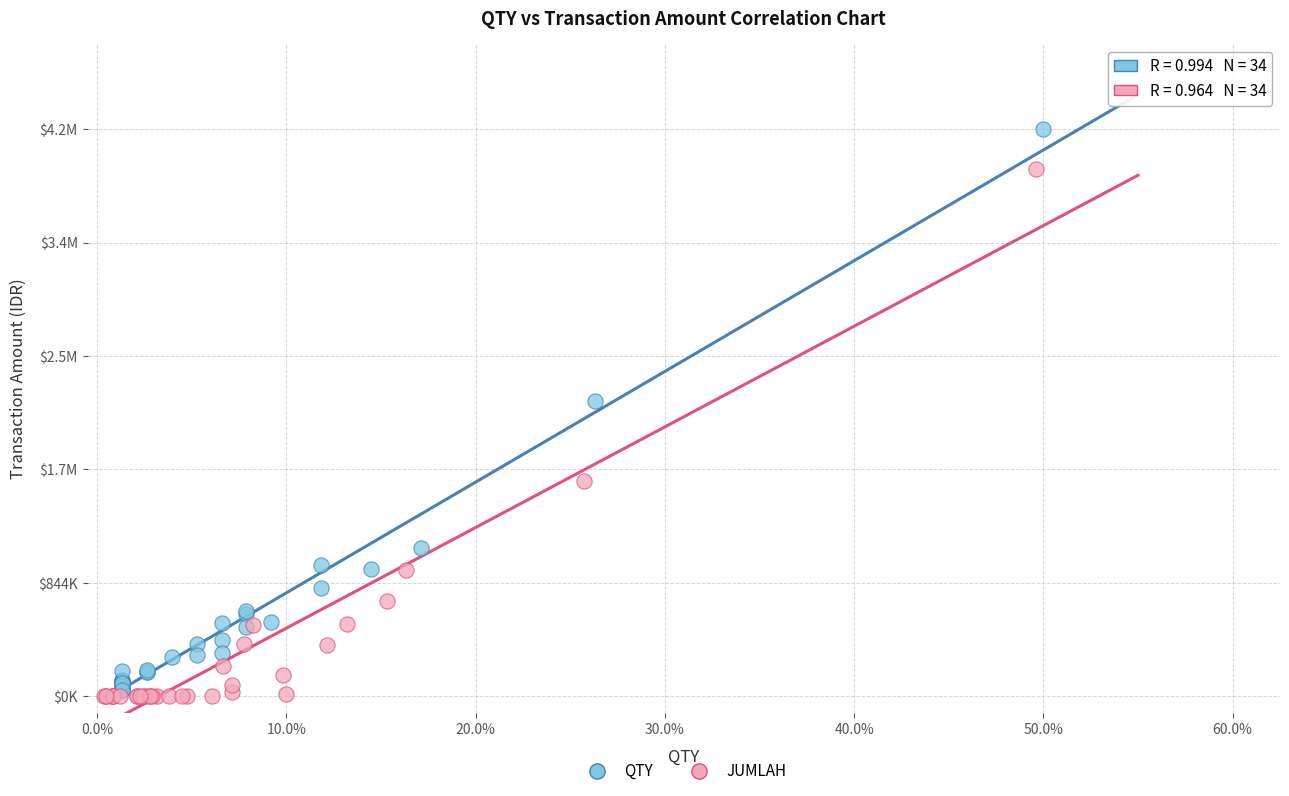

What are all the series names shown in the legend?

QTY, JUMLAH